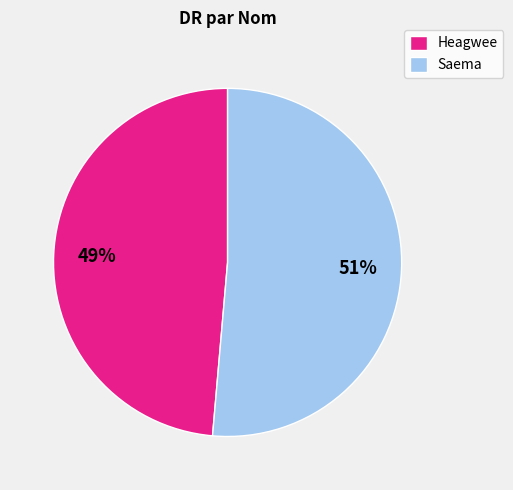

Which has a higher value, Heagwee or Saema?

Saema